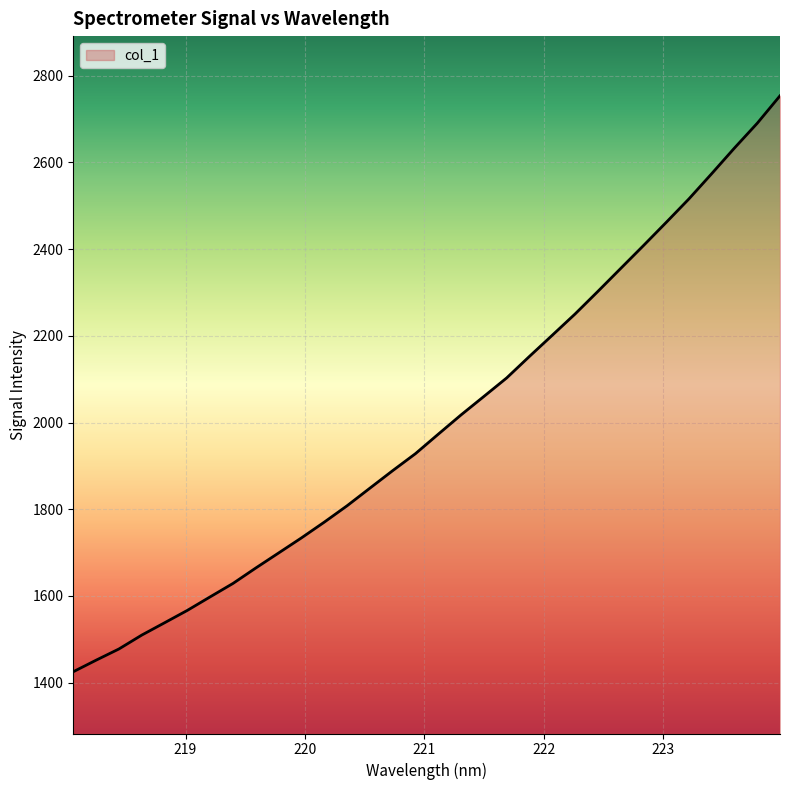

What is the difference between the maximum and minimum values?

1328.8